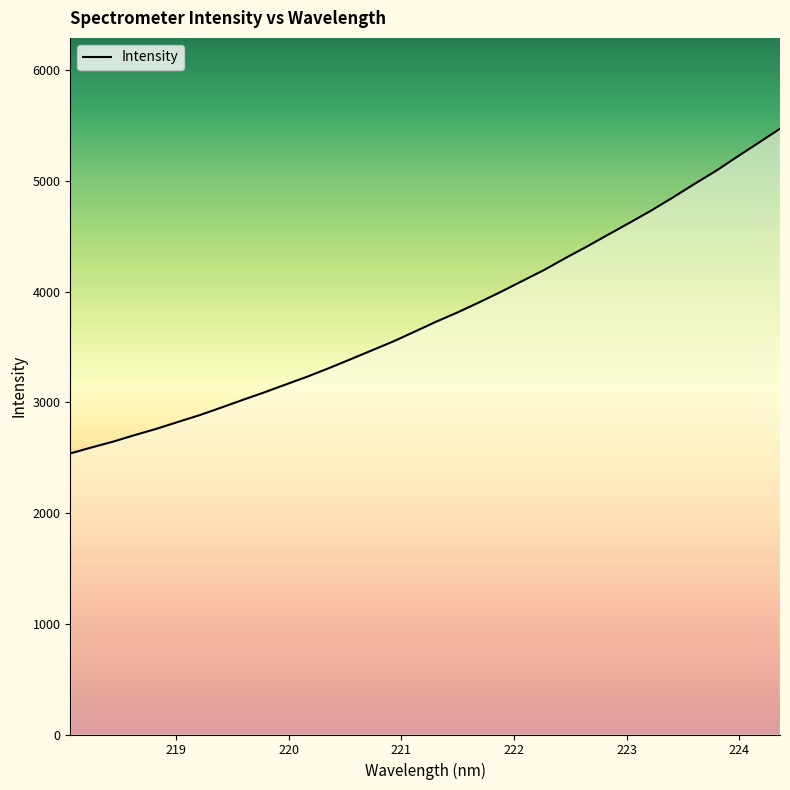

What is the sum of all values?

129040.8